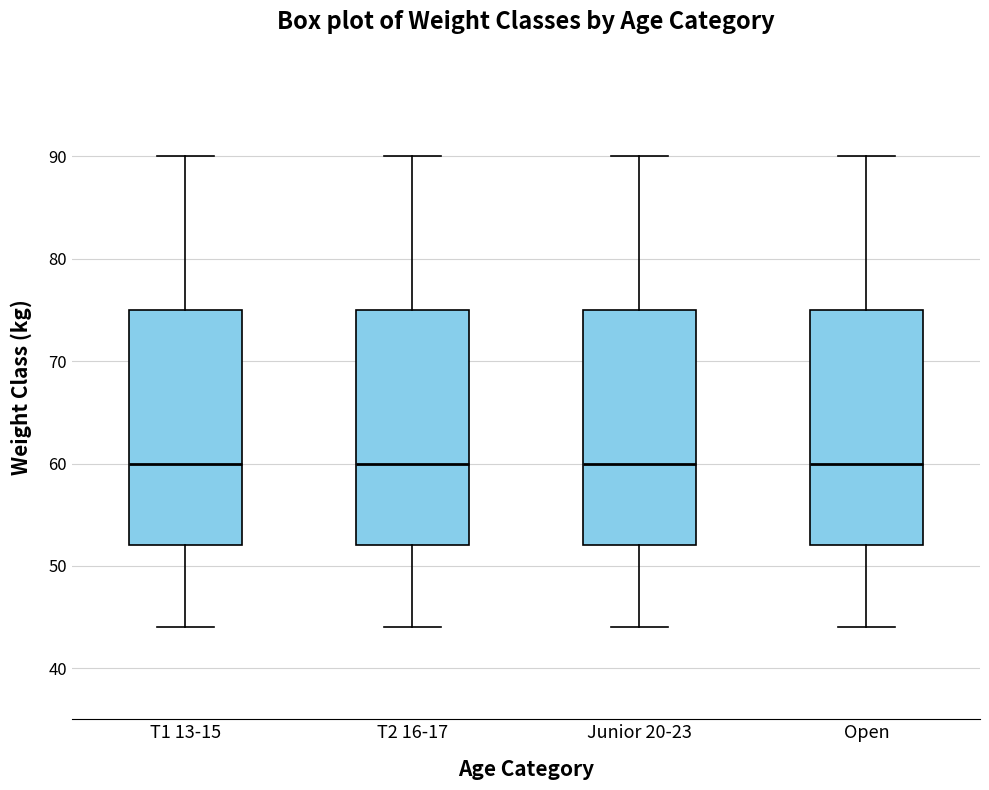

Reading left to right, transcribe this box plot: for each box, give where its median line is, the range the box spans, and where its two whiskers end, as read against the y-axis. The values are not printed on the chart, so give them approximately, as read against the axis.

T1 13-15: median 60, box 52 to 75, whiskers 44 to 90
T2 16-17: median 60, box 52 to 75, whiskers 44 to 90
Junior 20-23: median 60, box 52 to 75, whiskers 44 to 90
Open: median 60, box 52 to 75, whiskers 44 to 90